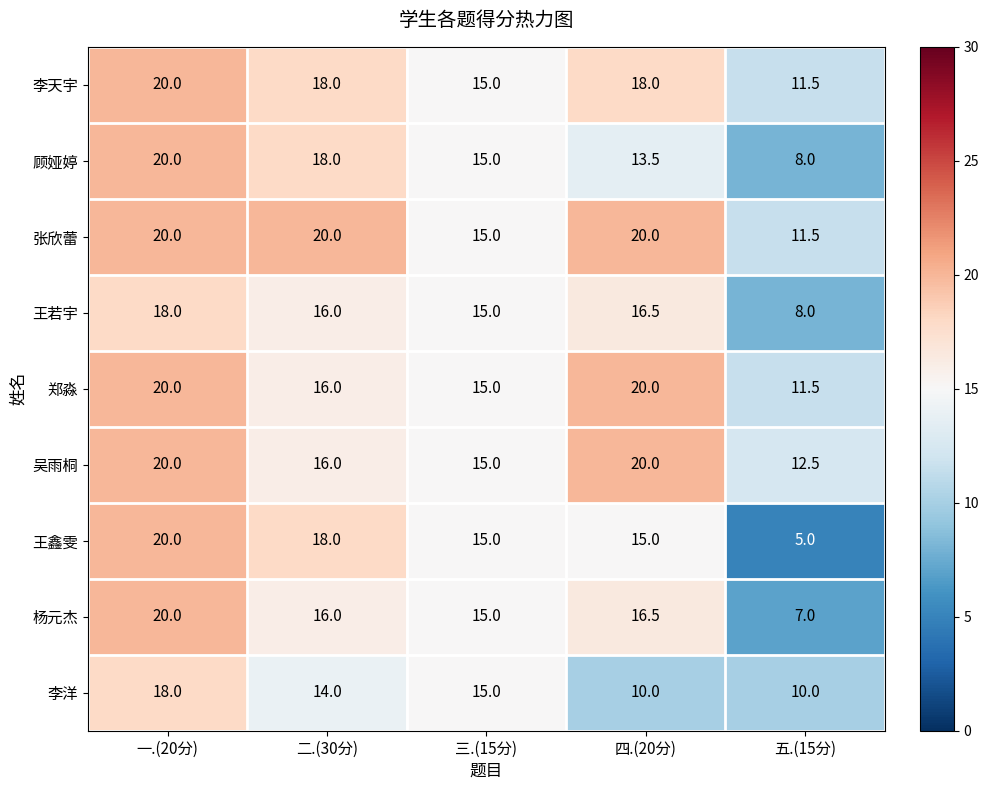

Which label corresponds to the smallest value in the chart?

五.(15分)